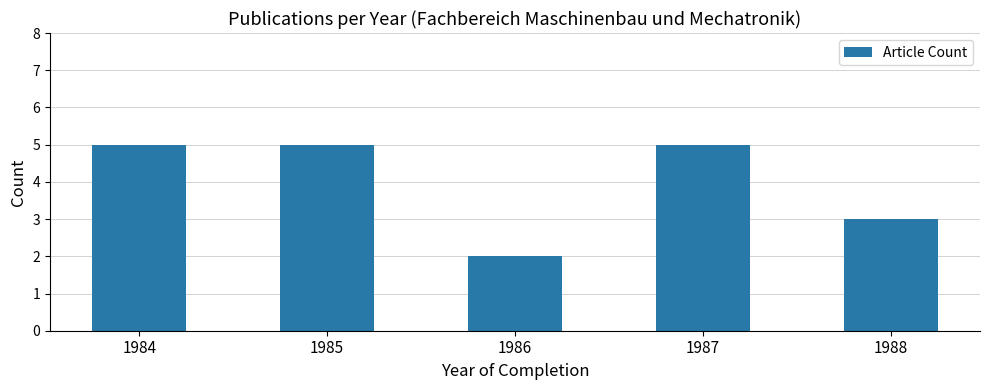

Count the values in the range 3 to 5.

4